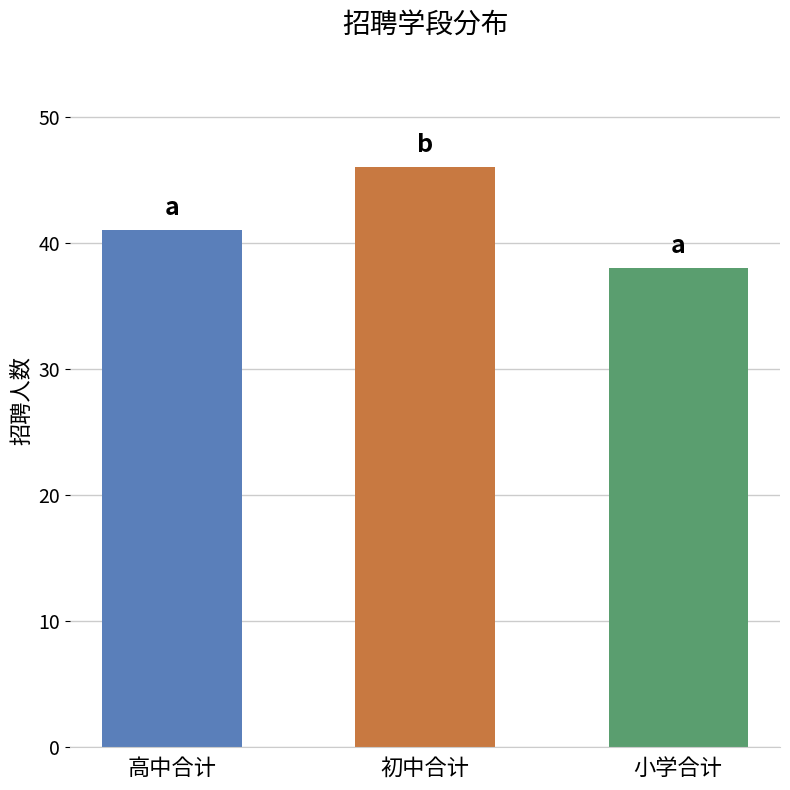

What value does the data have at 初中合计?

46